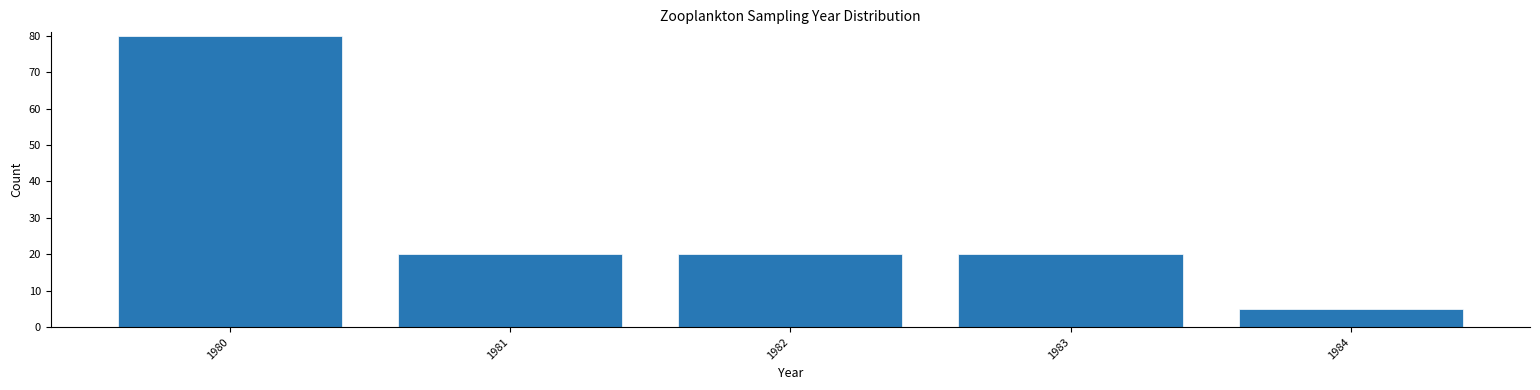

Reading left to right, what are all the values shown in this chart?

80	20	20	20	5